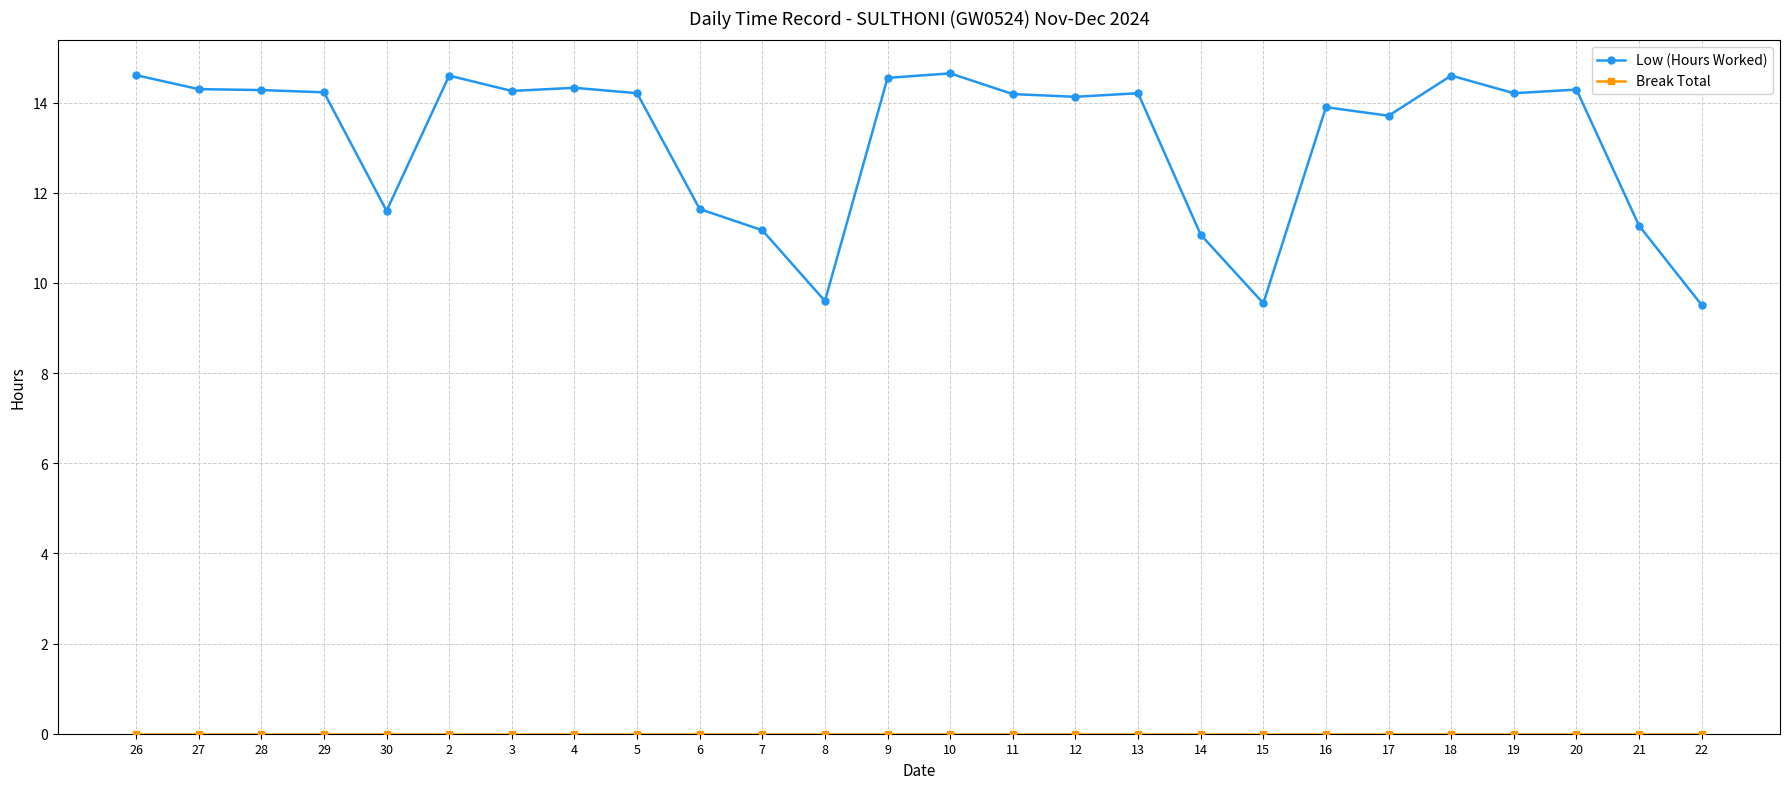

How many lines are shown in the chart?

2